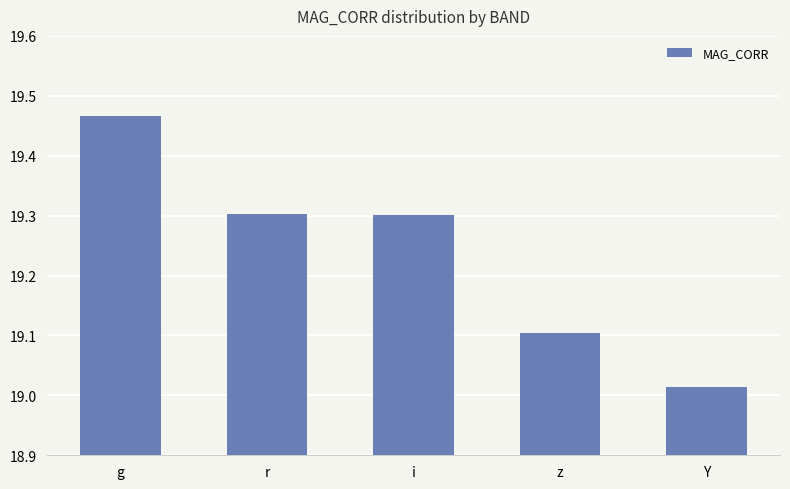

Which label corresponds to the largest value in the chart?

g